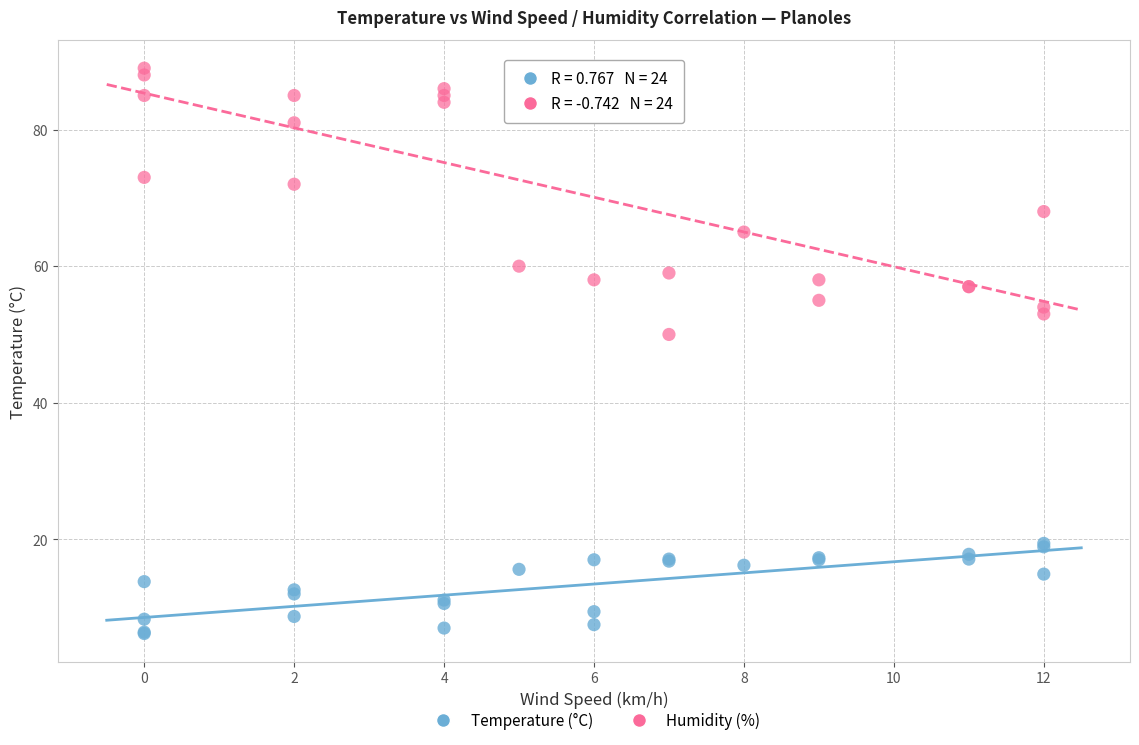

Which series has the widest spread of Y values?

Humidity (%)